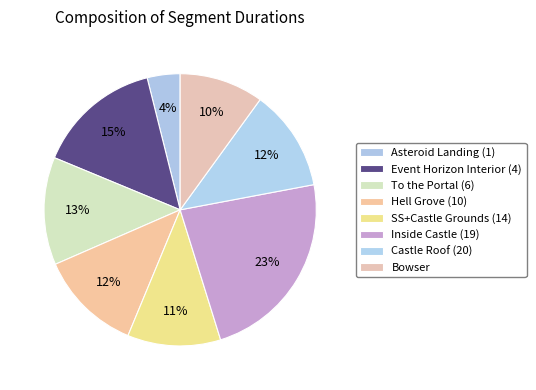

Count the number of slices in the pie.

8